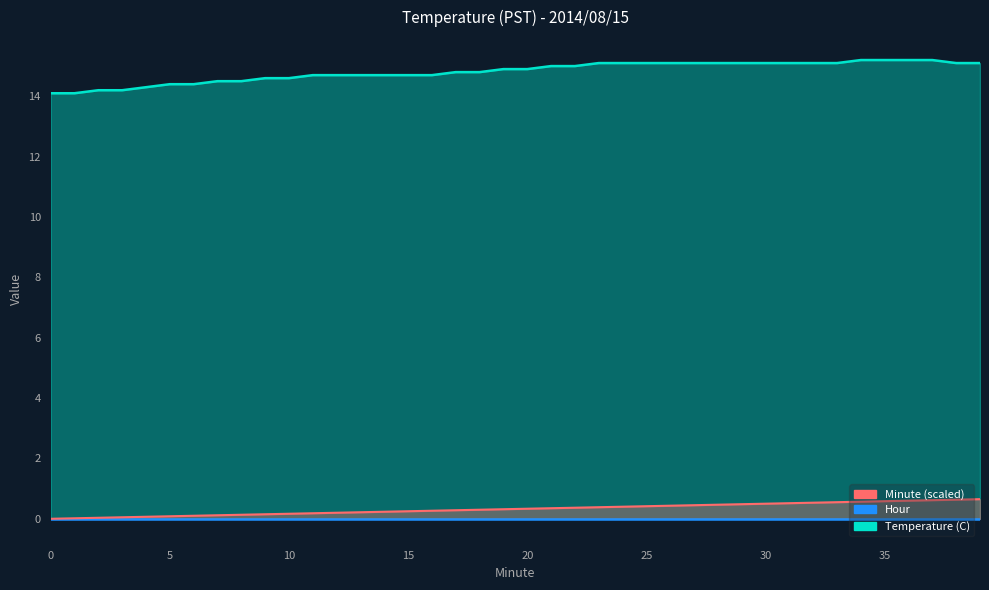

The Minute series shows 0.0 at 1. True or false?

False